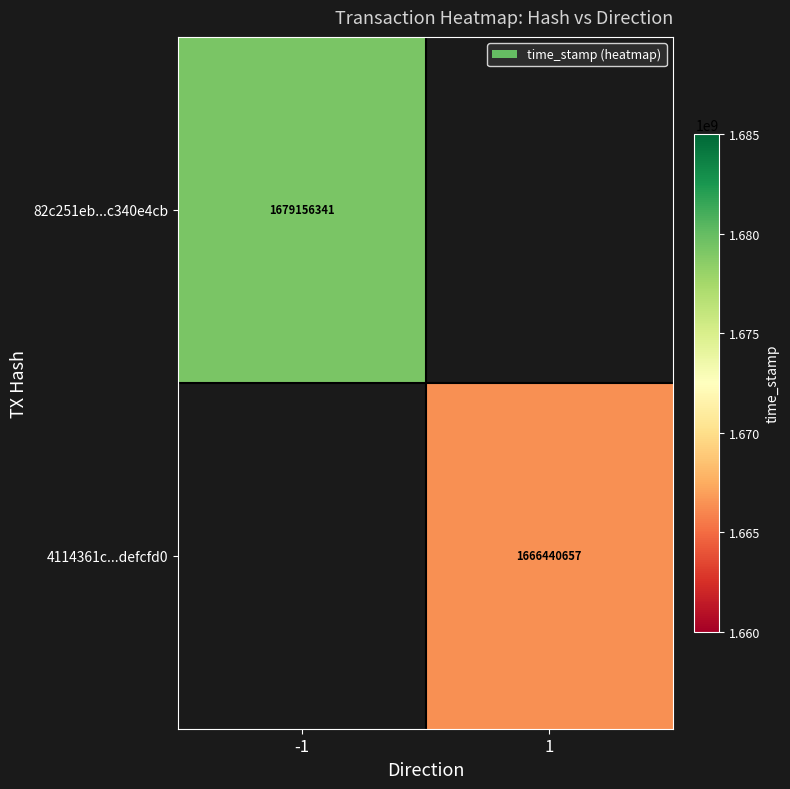

The value of 82c251eb...c340e4cb at -1 is 1679156341. True or false?

True